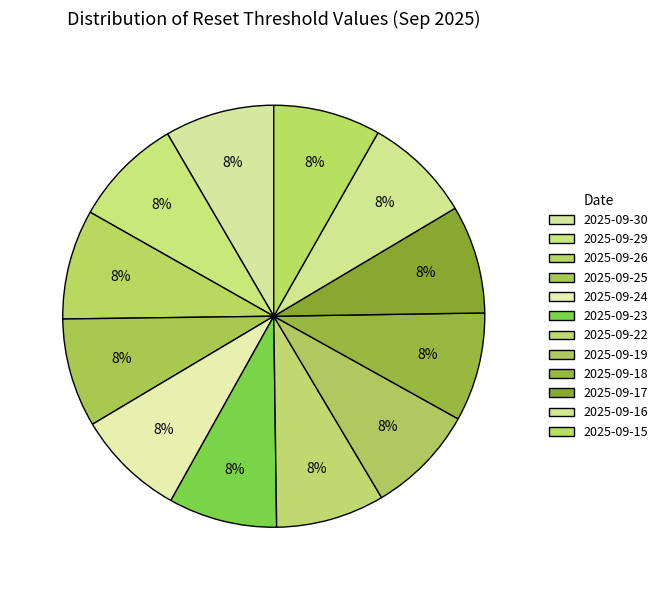

How many slices are in this pie chart?

12